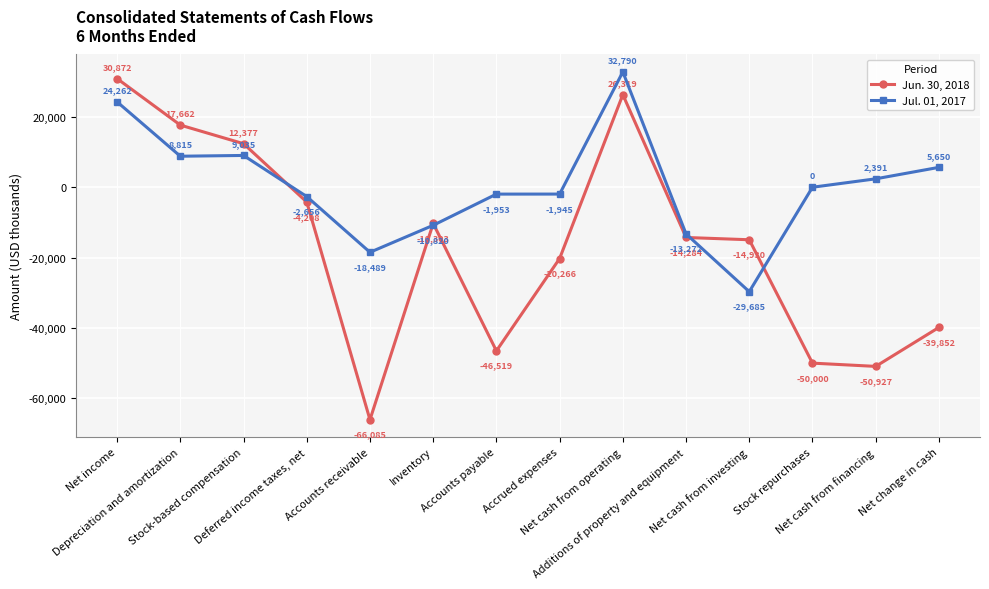

Read the Jun. 30, 2018 value at Deferred income taxes, net.

-4208